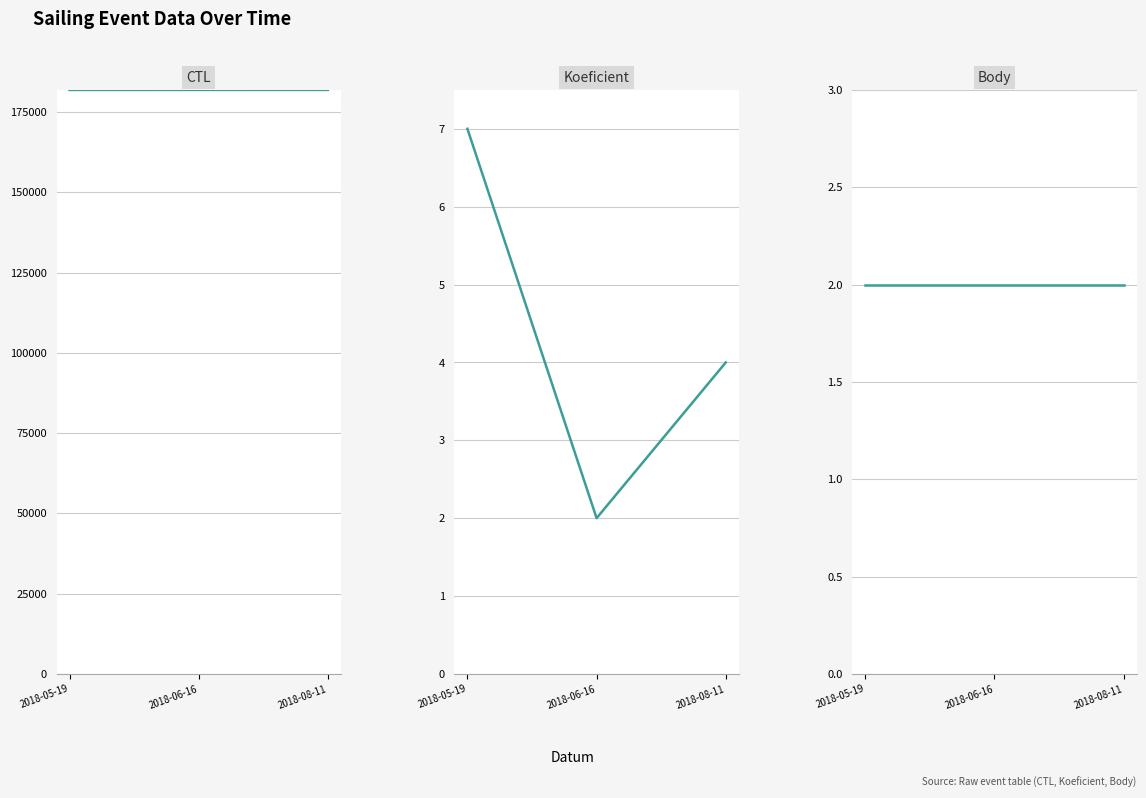

What is the approximate value of Body at 2018-05-19?

2